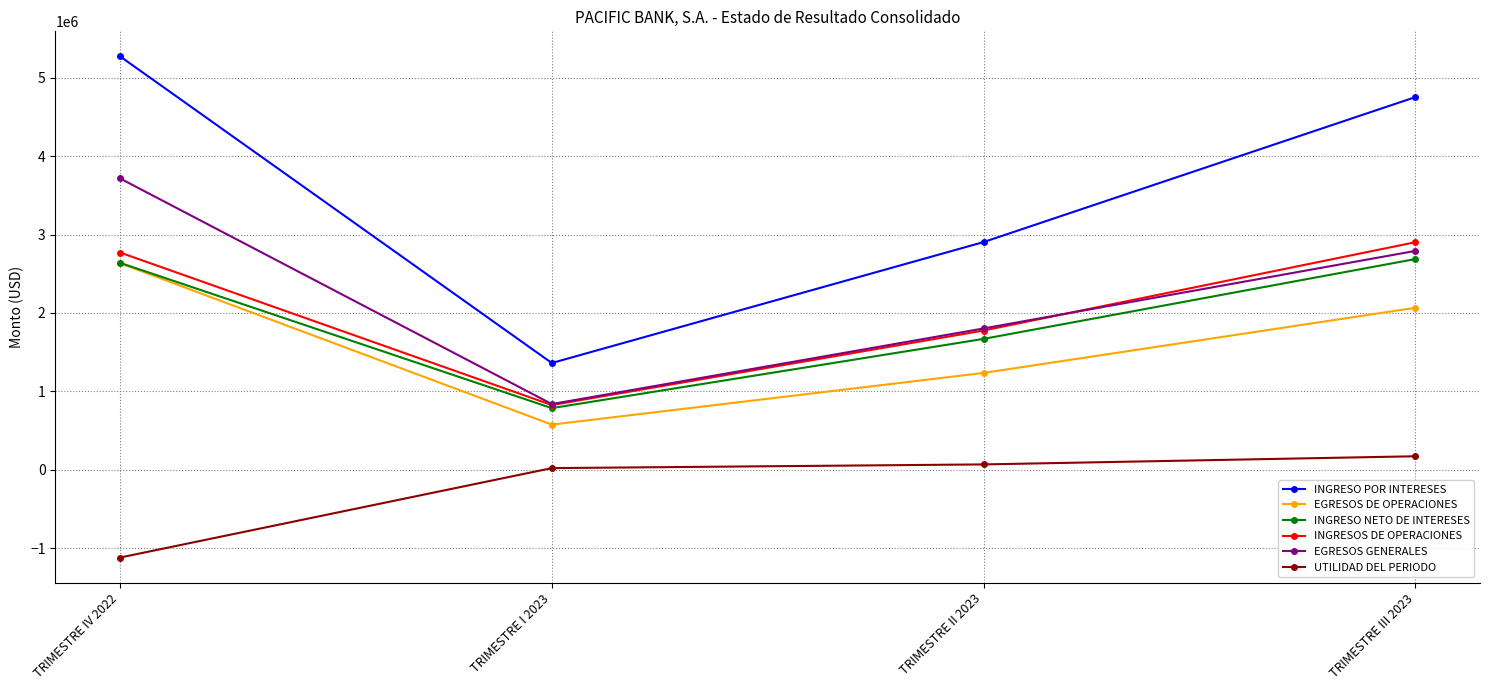

What is the value of the INGRESOS DE OPERACIONES point at the 4th from the left?

2903043.2